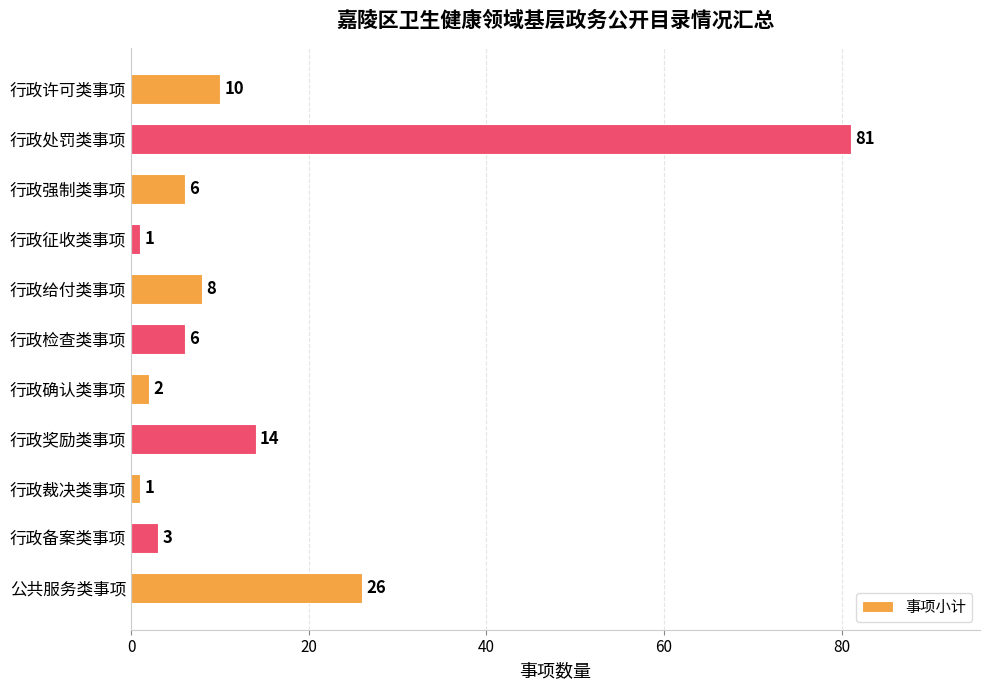

At which label is the value closest to 41?

公共服务类事项